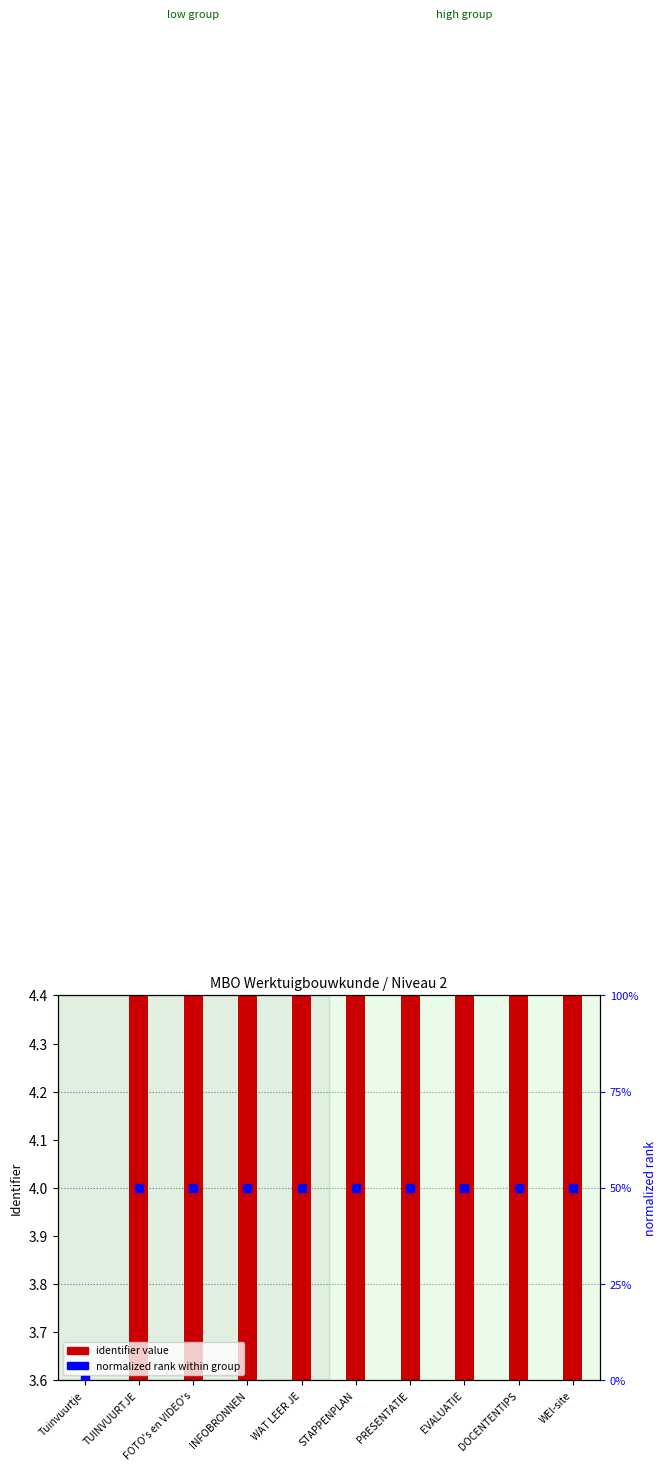

Which series has the widest spread of Y values?

identifier value